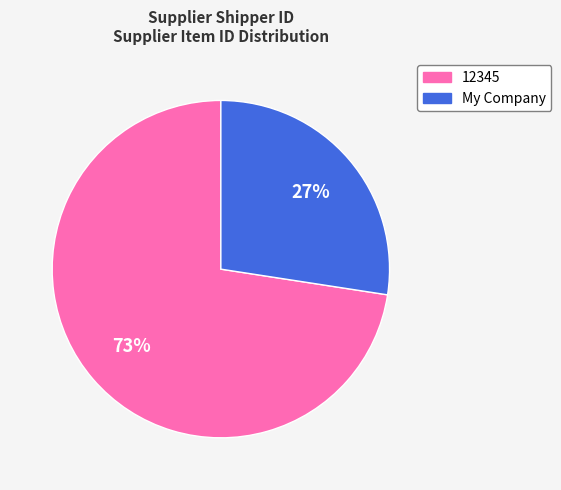

Count the number of slices in the pie.

2